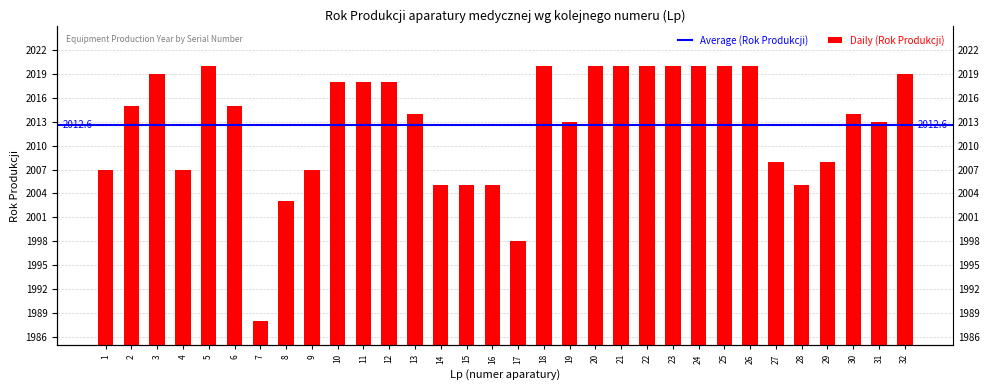

What is the difference between the maximum and second lowest values?

22